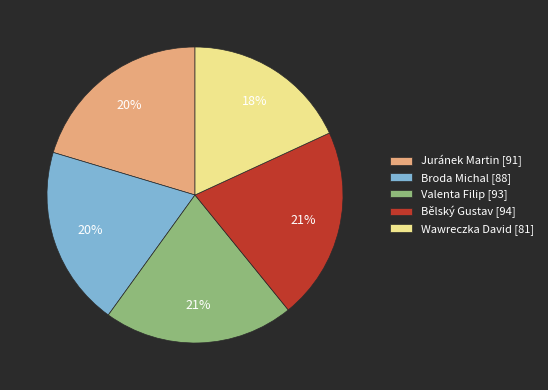

To the nearest percent, what is the difference between the Bělský Gustav and Wawreczka David slice percentages?

3%